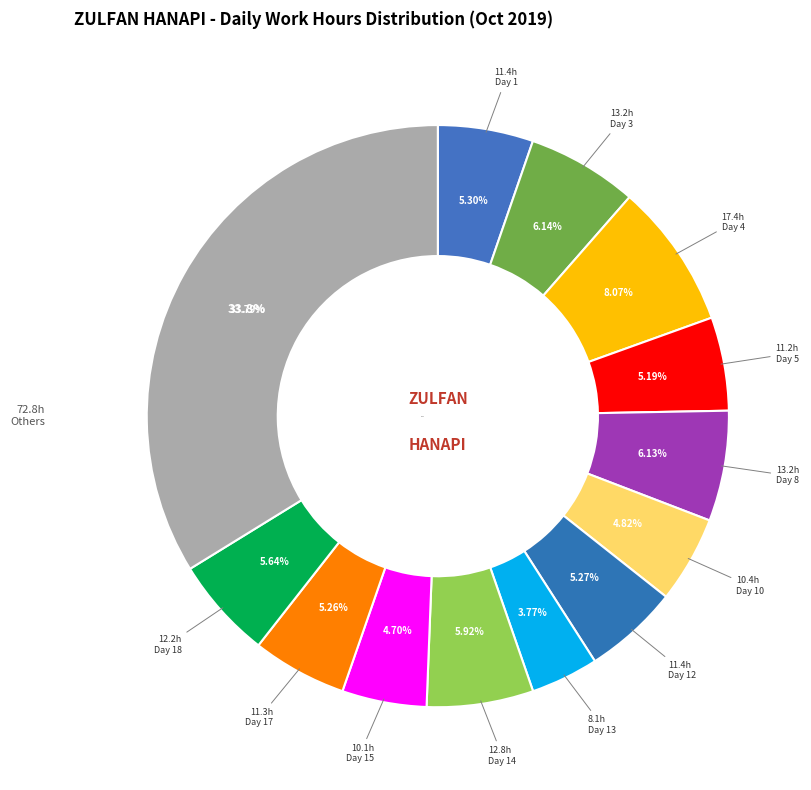

Does Day 3 represent more than half of the total?

No